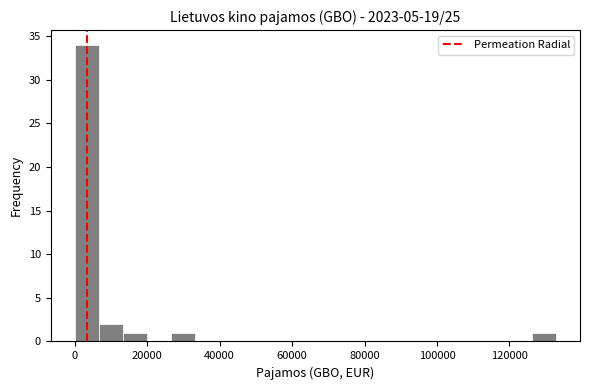

Around what value on the x-axis is the tallest bar? Give the approximate position of its centre, as read against the axis.

4000